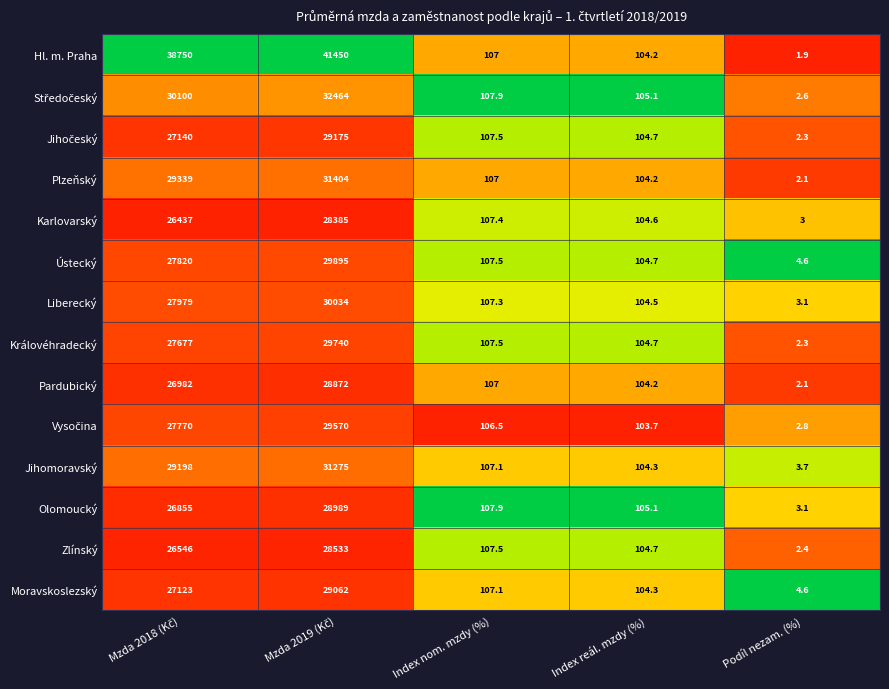

At which label does Moravskoslezský reach its minimum?

Podíl nezam. (%)